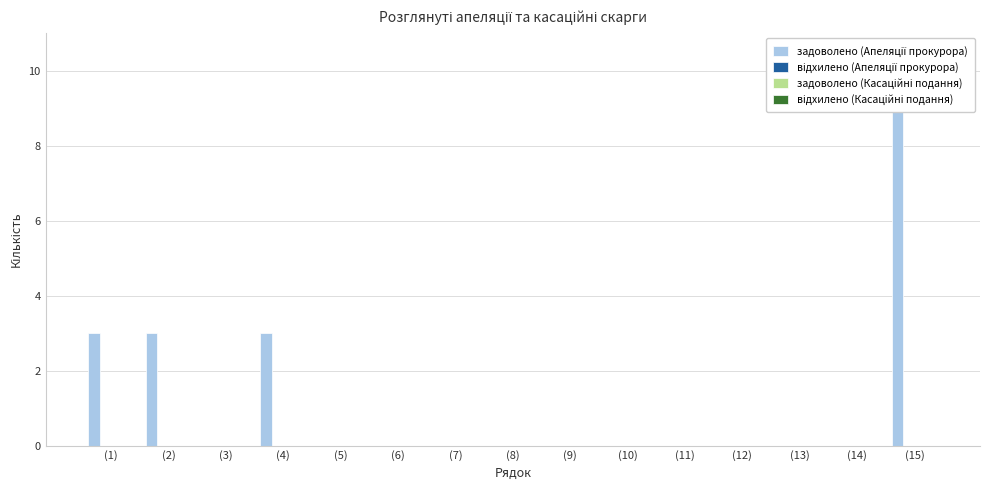

Where is задоволено (Касаційні подання) nearest to the value 0?

(1)